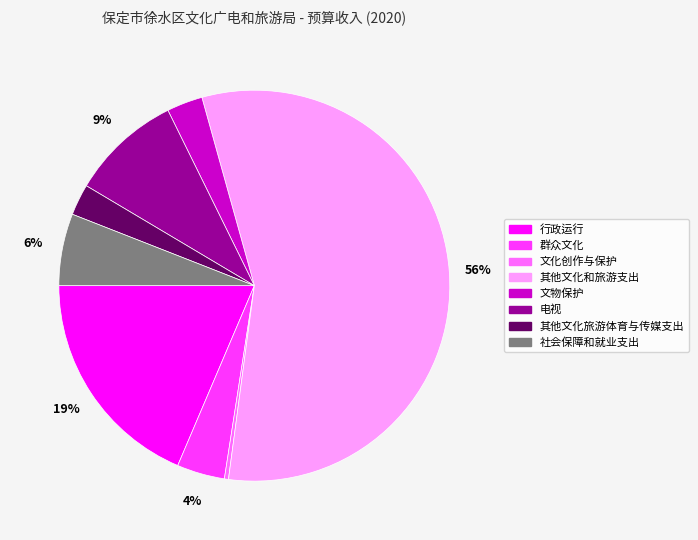

Which category accounts for the majority?

其他文化和旅游支出